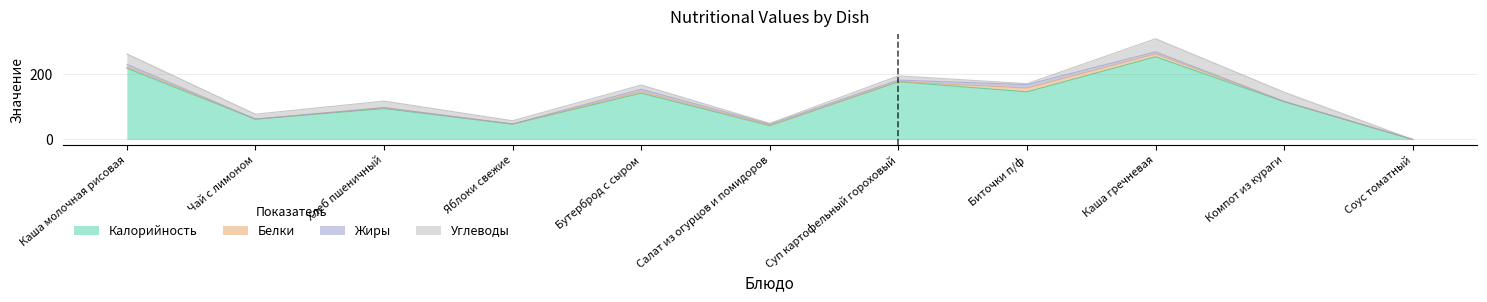

List the series in order of their peak value, lowest first.

Жиры, Белки, Углеводы, Калорийность